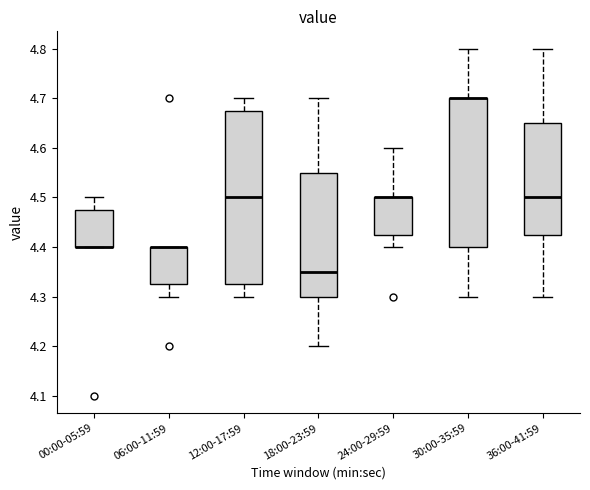

Where is the upper edge of the box for 00:00-05:59 on the y-axis? The values are not printed on the chart, so give them approximately, as read against the axis.

4.48